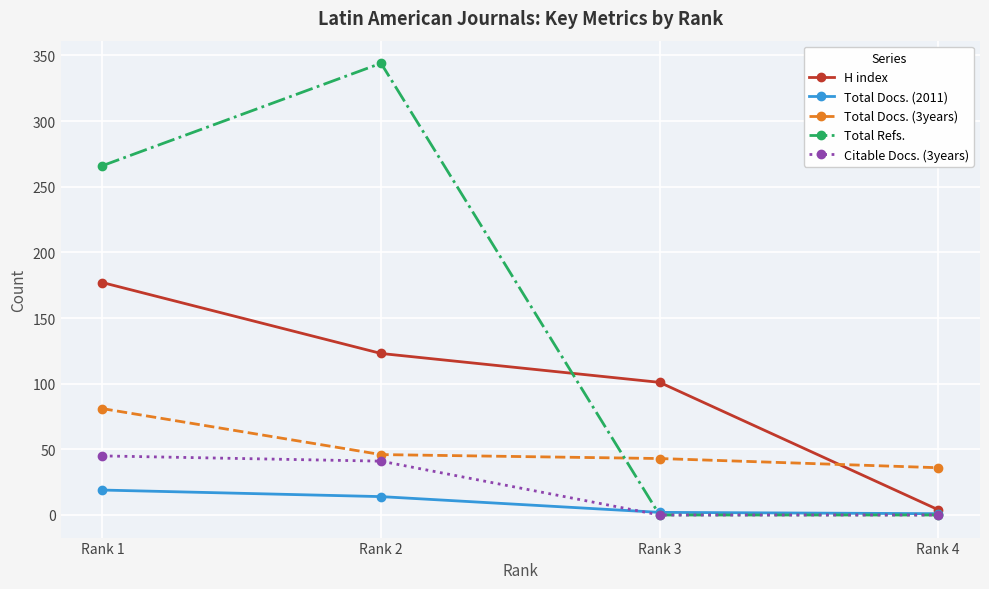

What is the value of the H index point at the 2nd from the left?

123